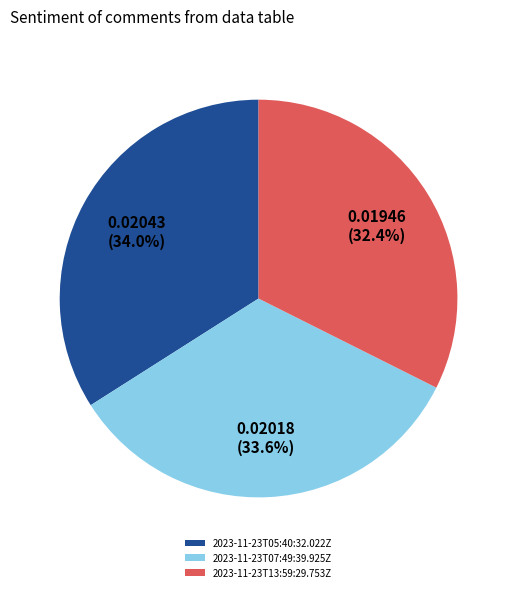

What percentage is the 2023-11-23T07:49:39.925Z slice, to the nearest percent?

34%